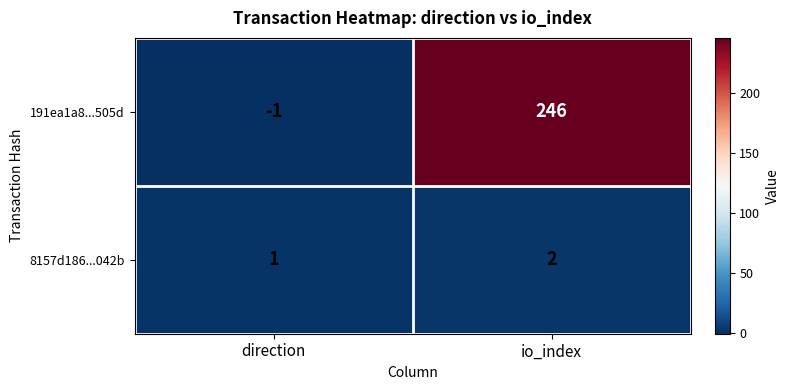

Which category has the highest value across all series?

io_index